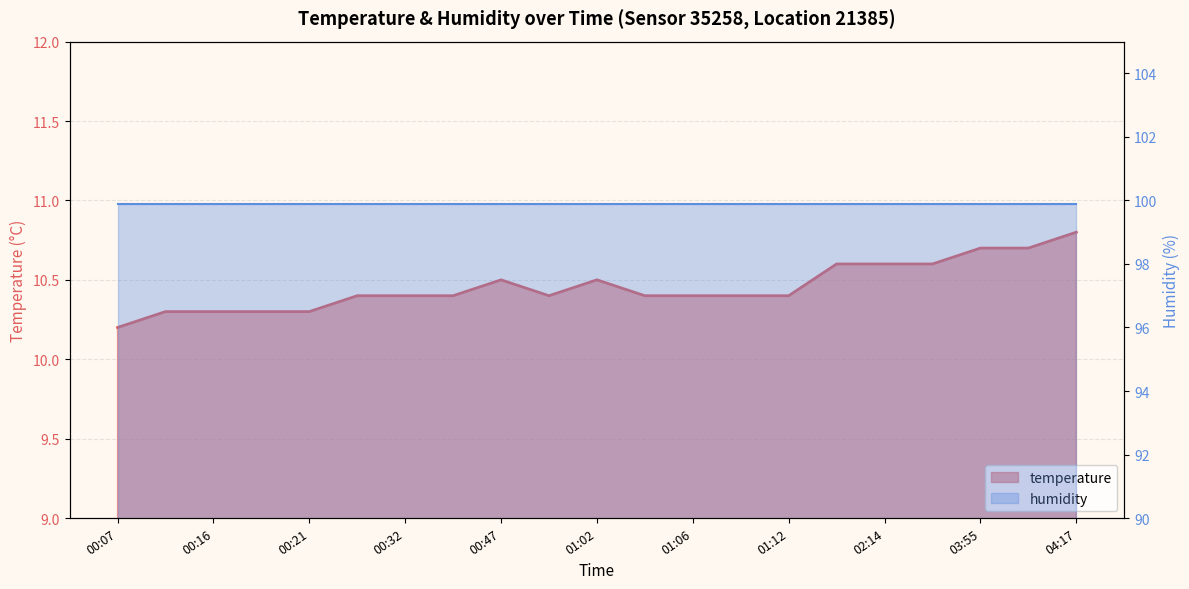

Read the value at 00:58.

10.4